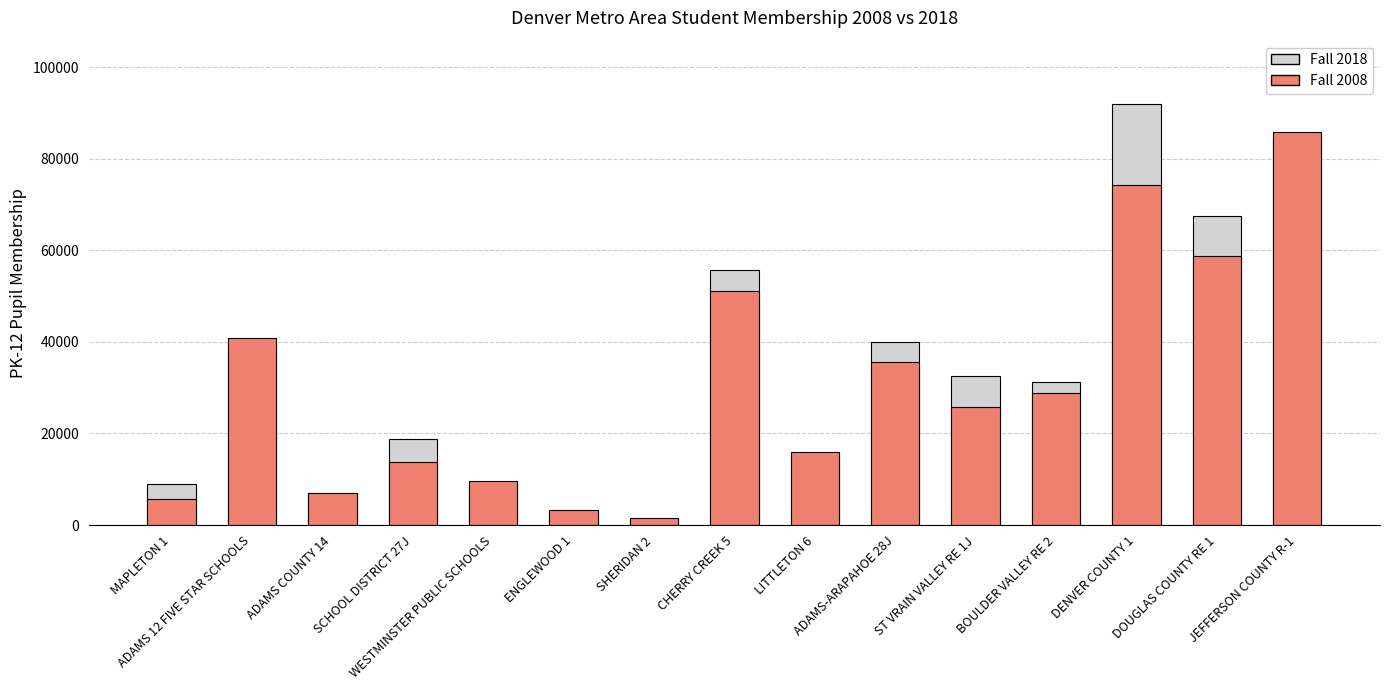

What position from the left is WESTMINSTER PUBLIC SCHOOLS?

5